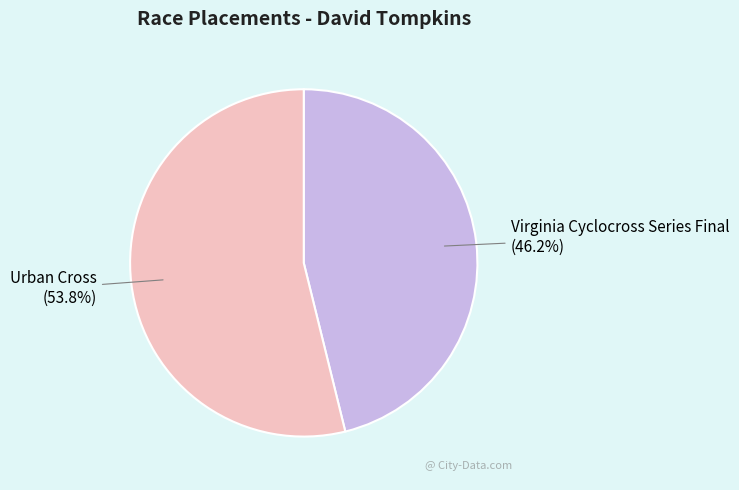

What percentage is the Virginia Cyclocross Series Final slice, to the nearest percent?

46%